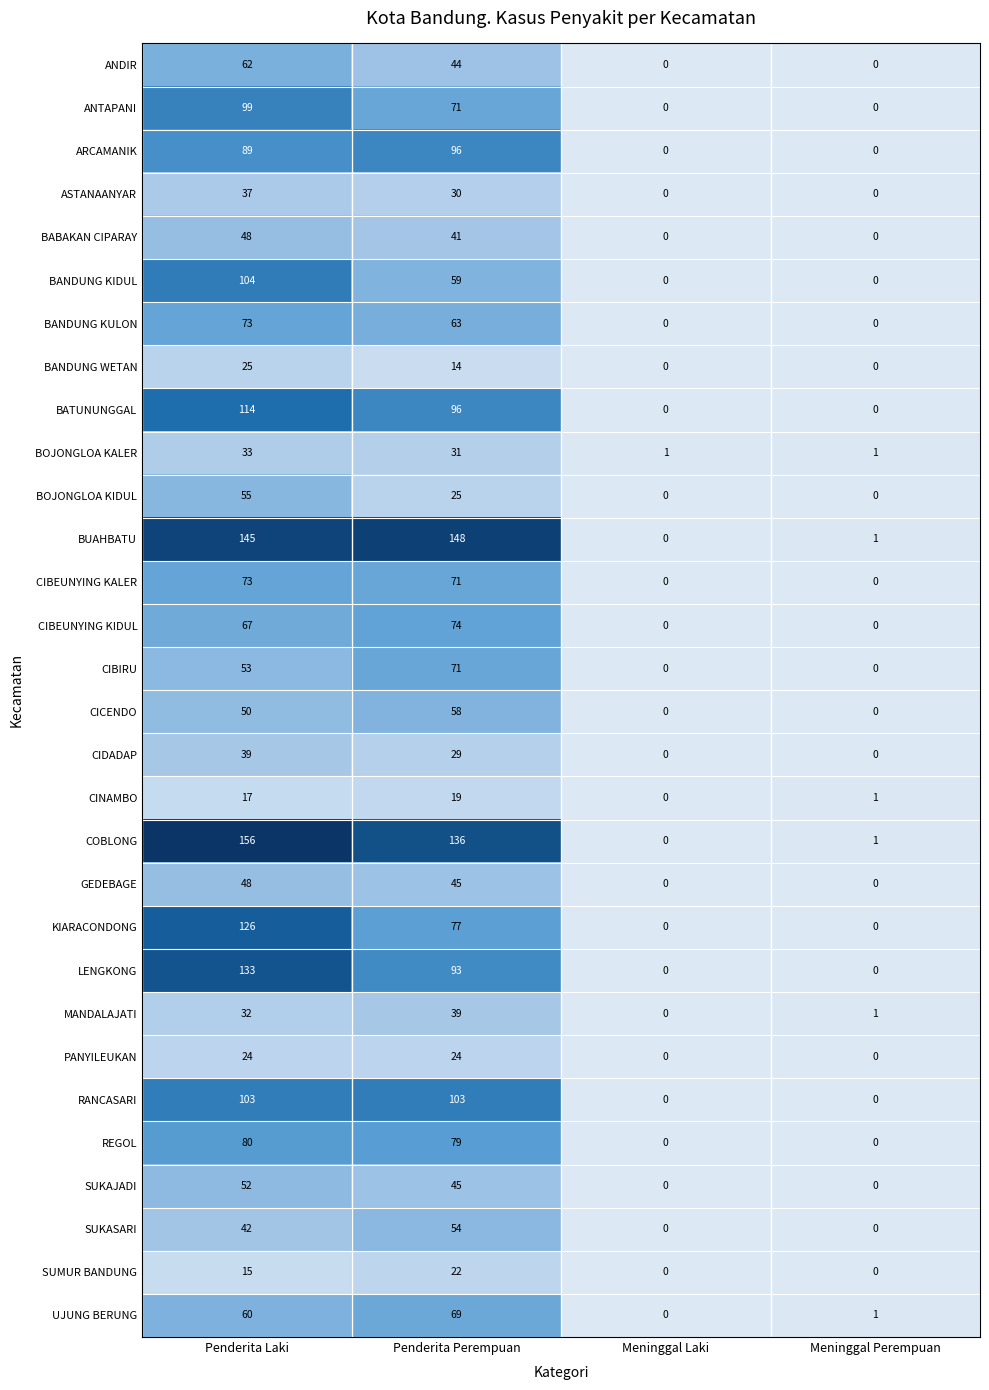

At which label does BANDUNG WETAN reach its peak?

Penderita Laki